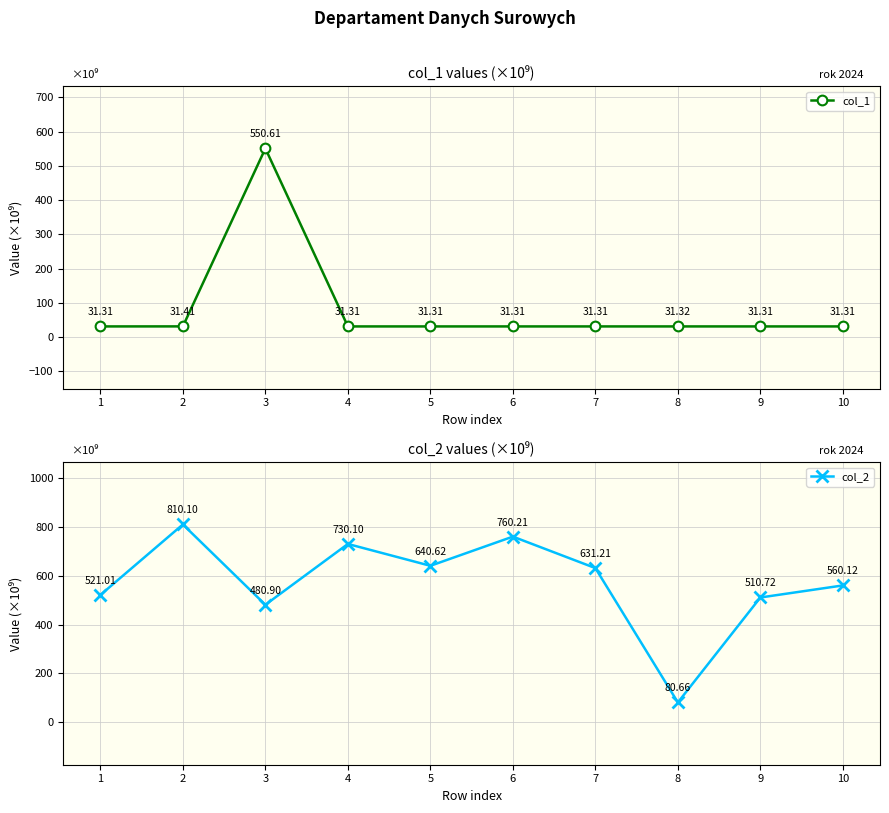

True or false: col_1 and col_2 cross at least once.

True